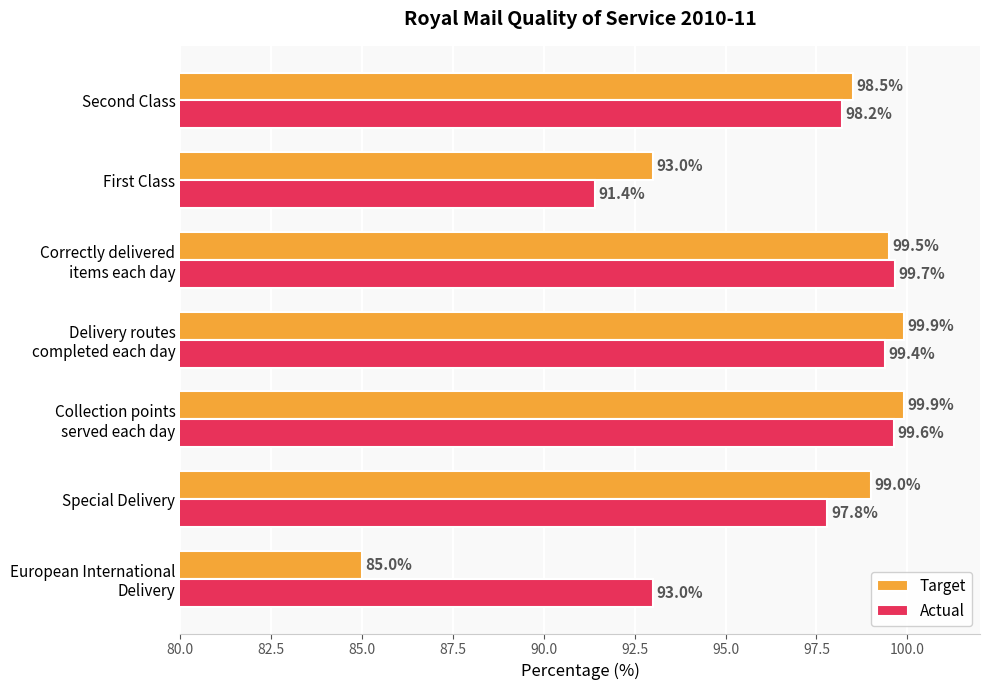

Which series has the widest spread of values?

Target